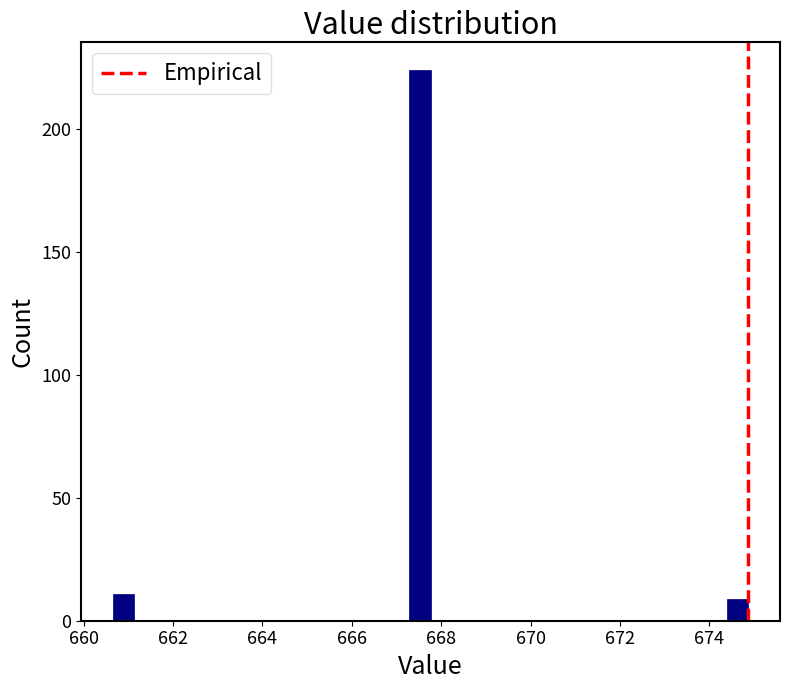

Around what value on the x-axis is the tallest bar? Give the approximate position of its centre, as read against the axis.

667.6